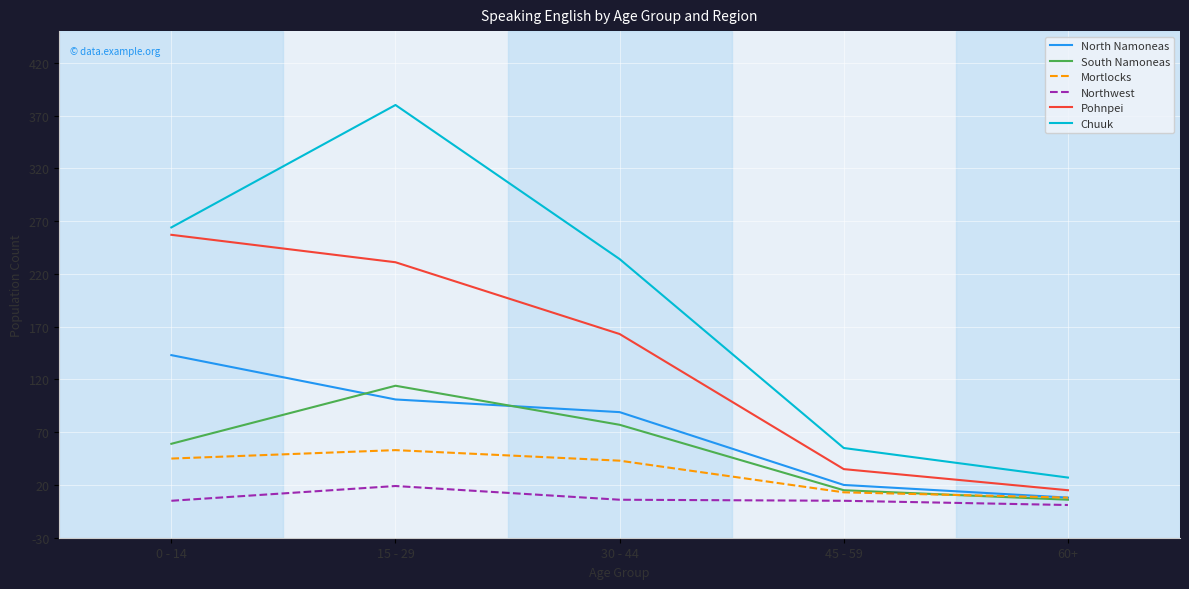

Is it true that Pohnpei equals 35 at 45 - 59?

True